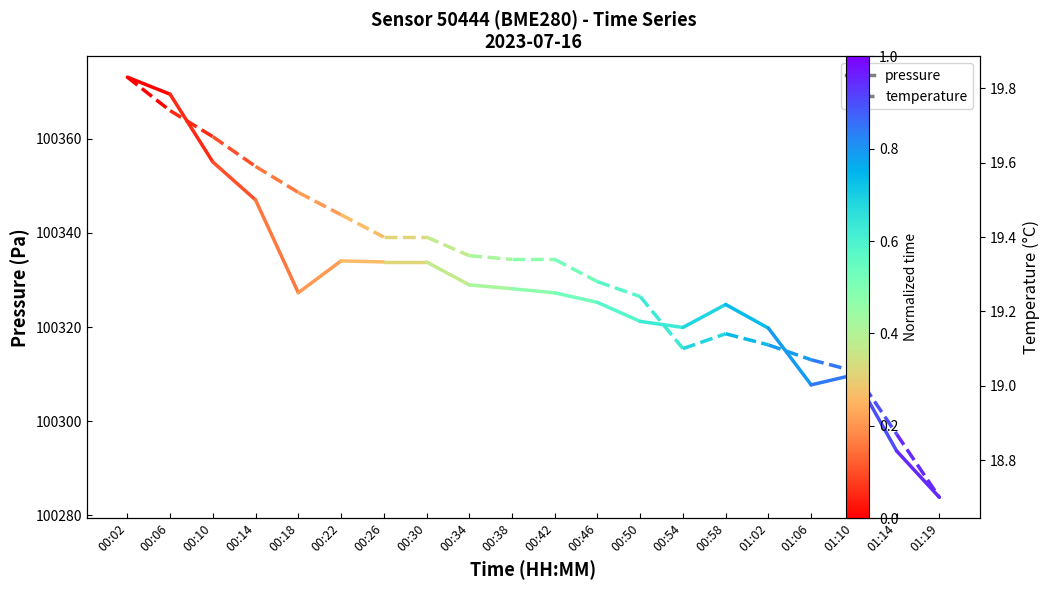

What is the average value of the temperature series?

19.8